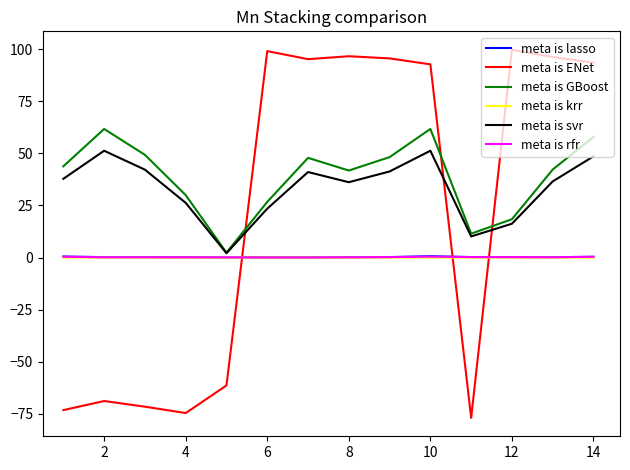

What is the minimum value for meta is ENet?

-76.9